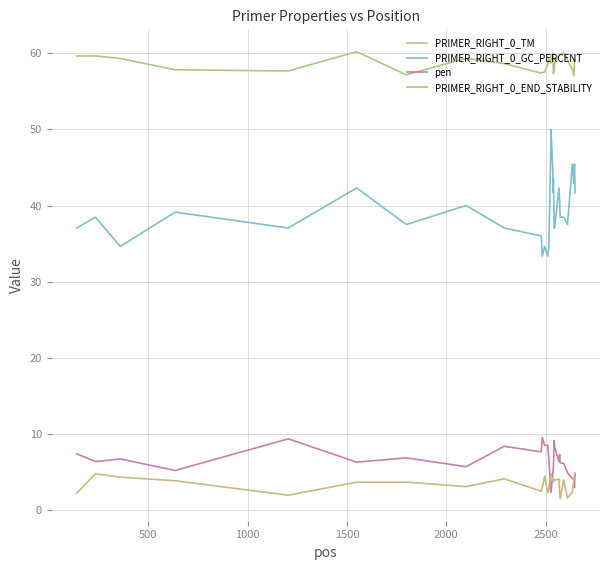

How many lines are shown in the chart?

4